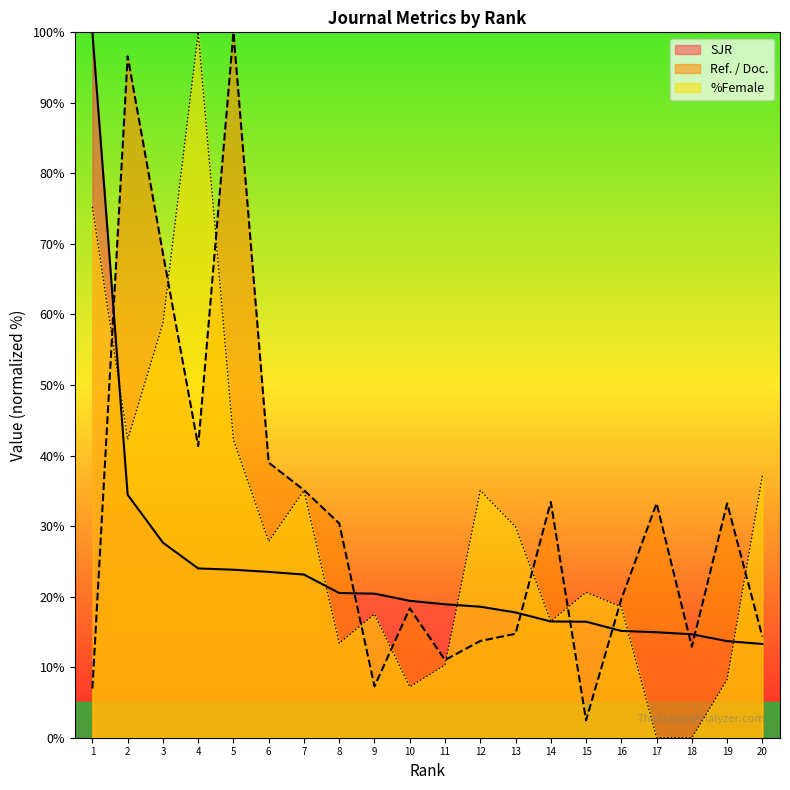

What is the difference between the Ref. / Doc. values at 8 and 1?

23.4